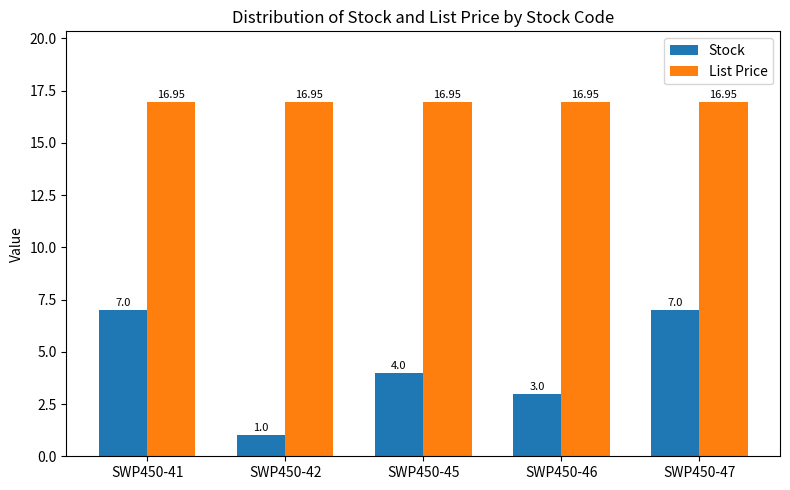

How many groups of bars are there?

5